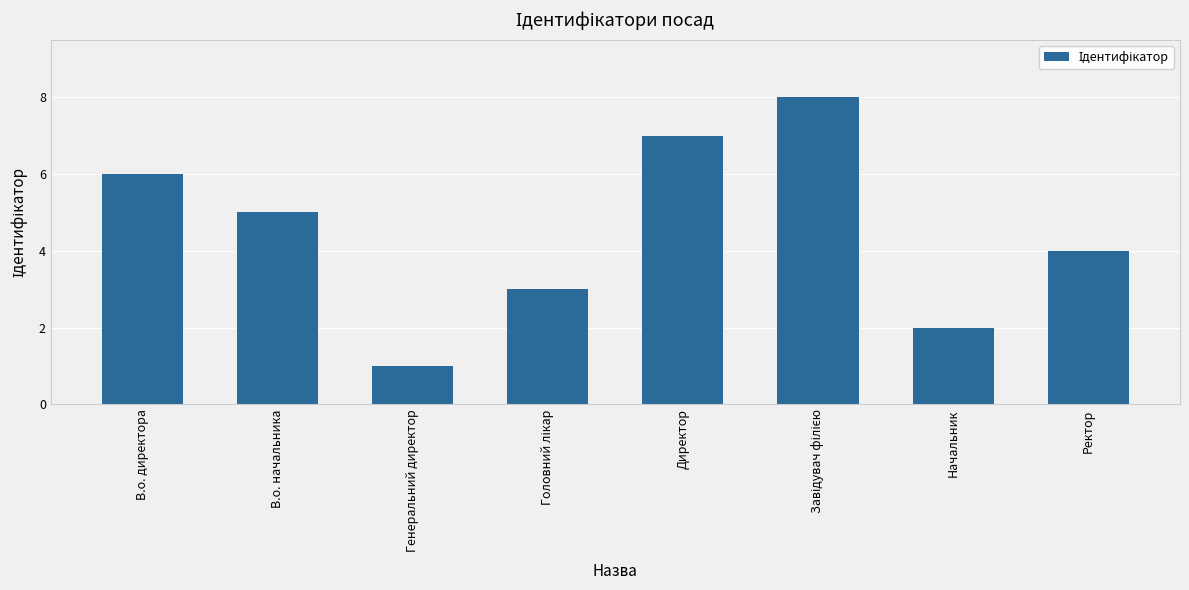

Reading left to right, list all the values displayed in this chart.

6	5	1	3	7	8	2	4